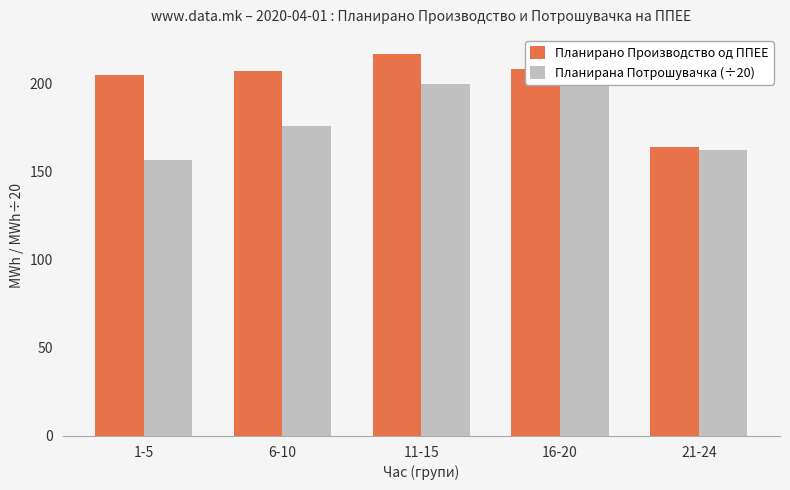

Is it true that Планирано Производство од ППЕЕ equals 355.8 at 6-10?

False